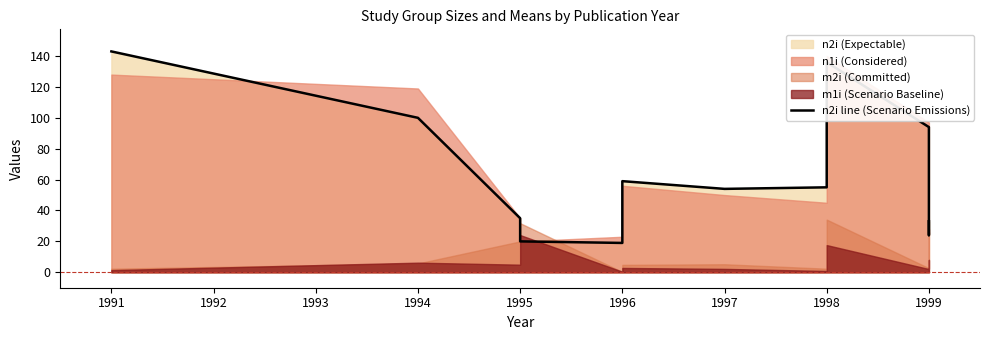

What is the average value?

62